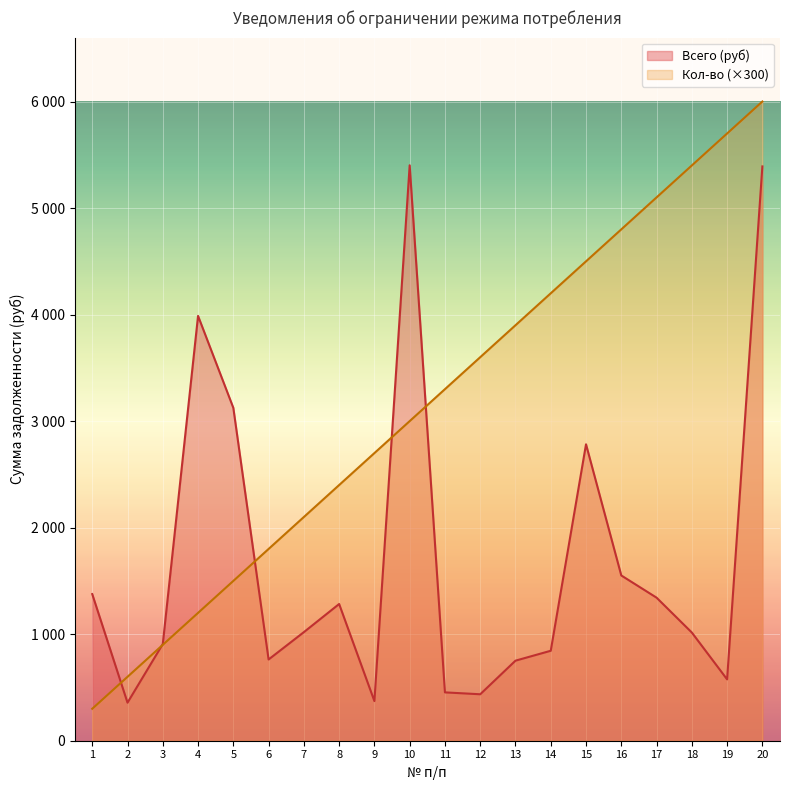

Does the chart display data point markers on the line(s)?

No